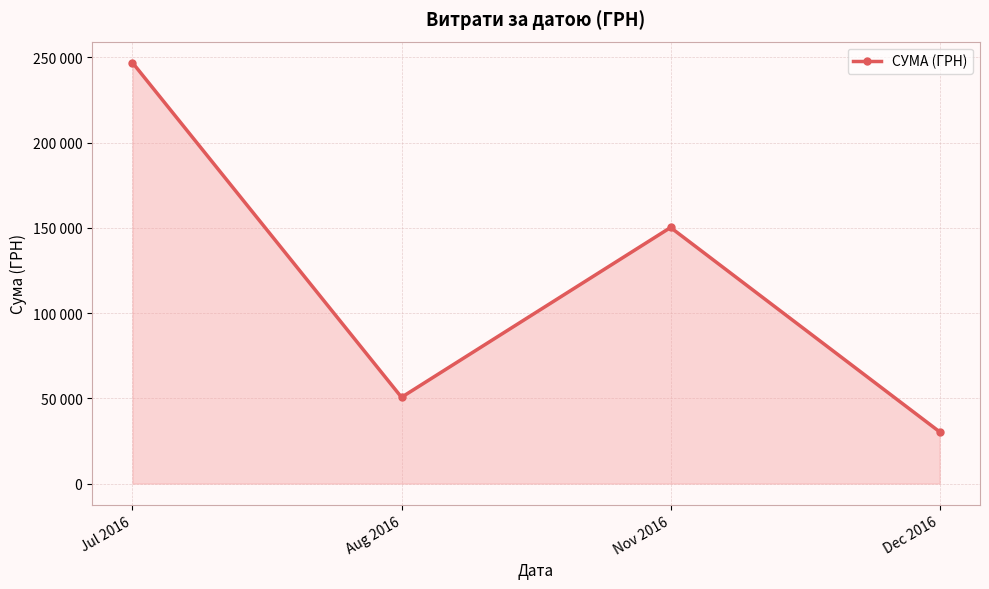

Does the chart have visible grid lines?

Yes